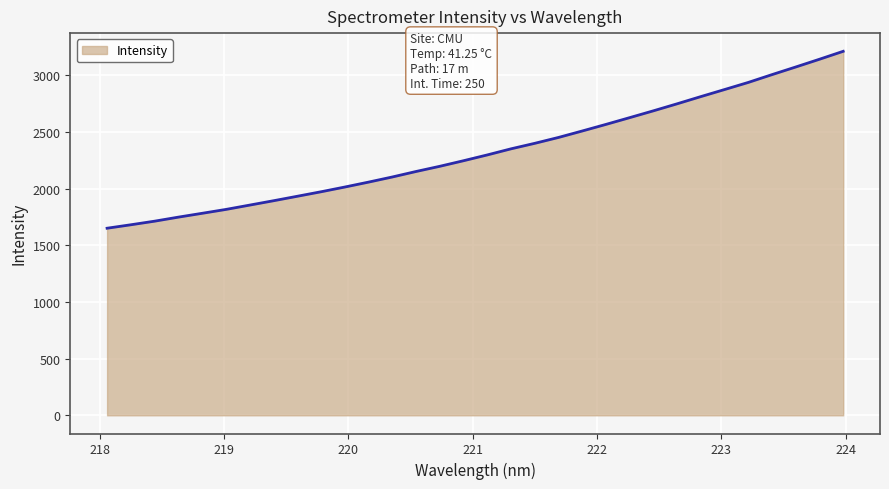

What is the greatest value displayed?

3211.0